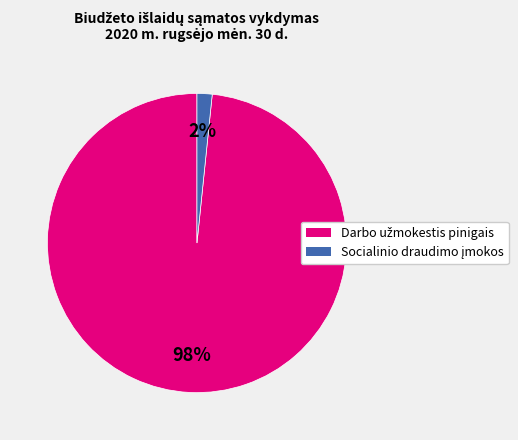

To the nearest percent, what is the average slice percentage?

50%